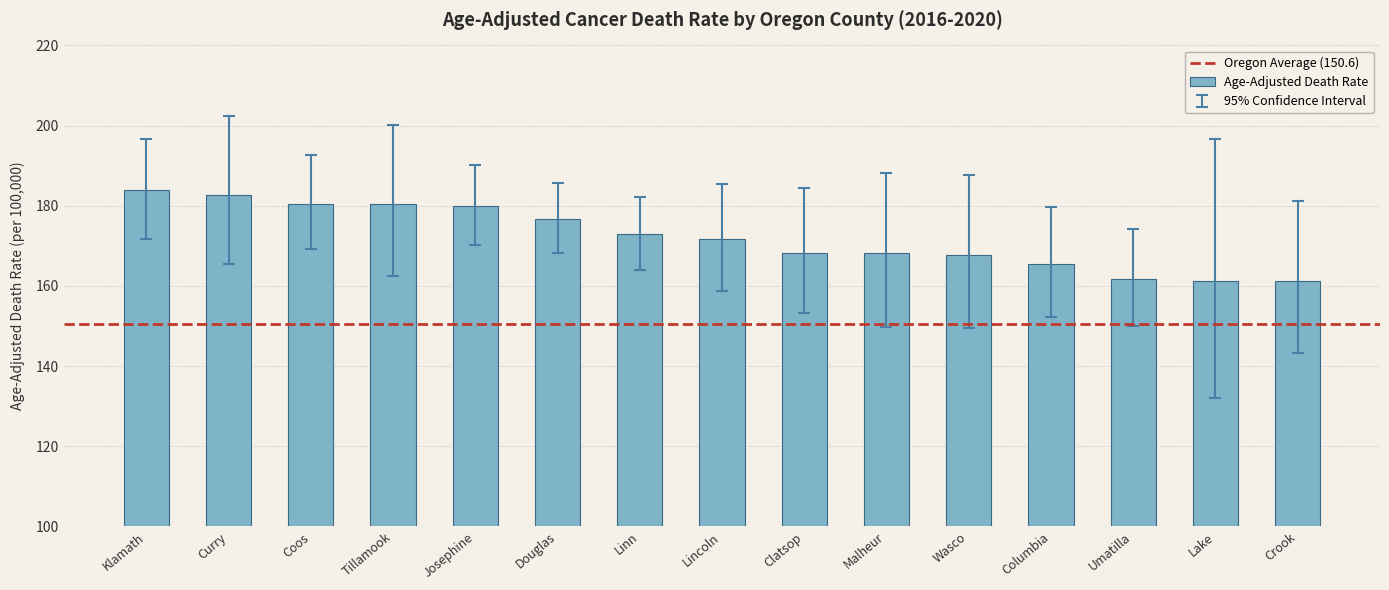

What is the maximum value shown in the chart?

183.9